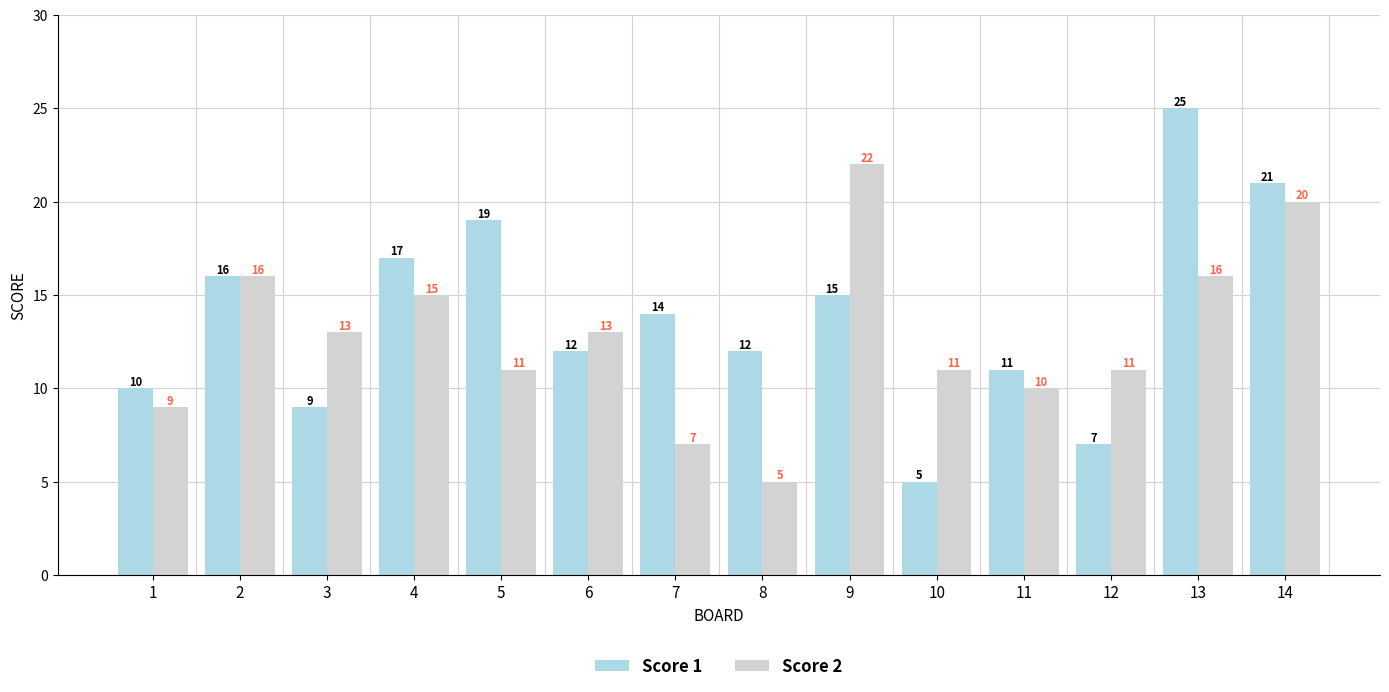

What are all the series names shown in the legend?

Score 1, Score 2